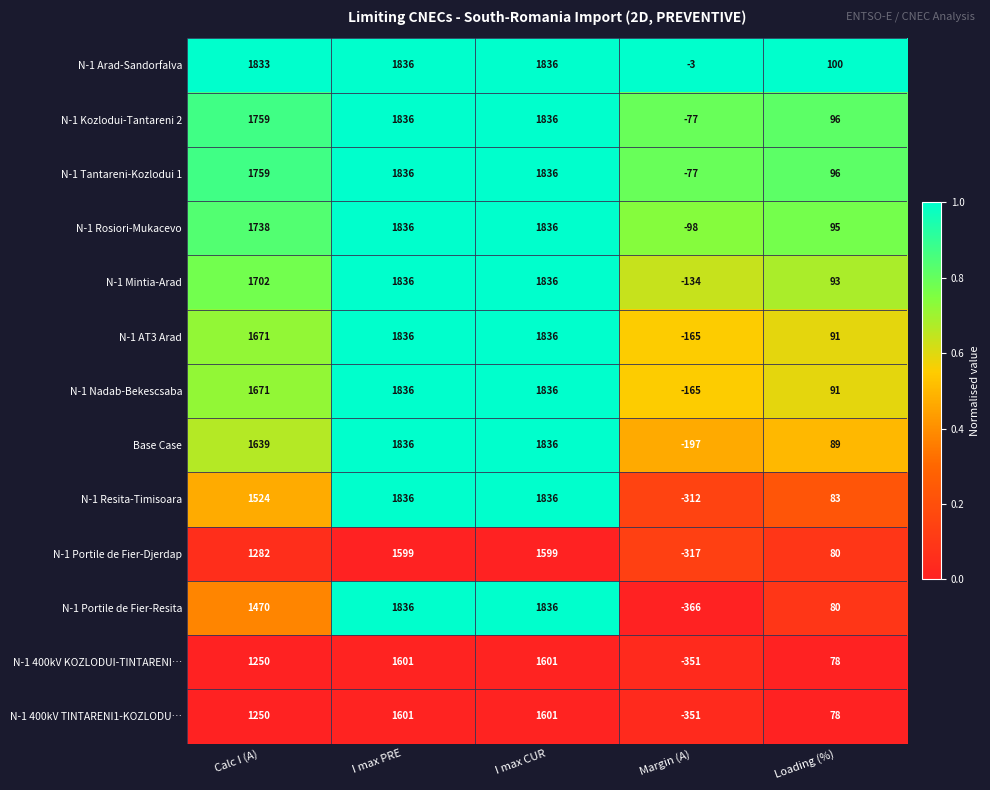

Count the number of categories in the chart.

5